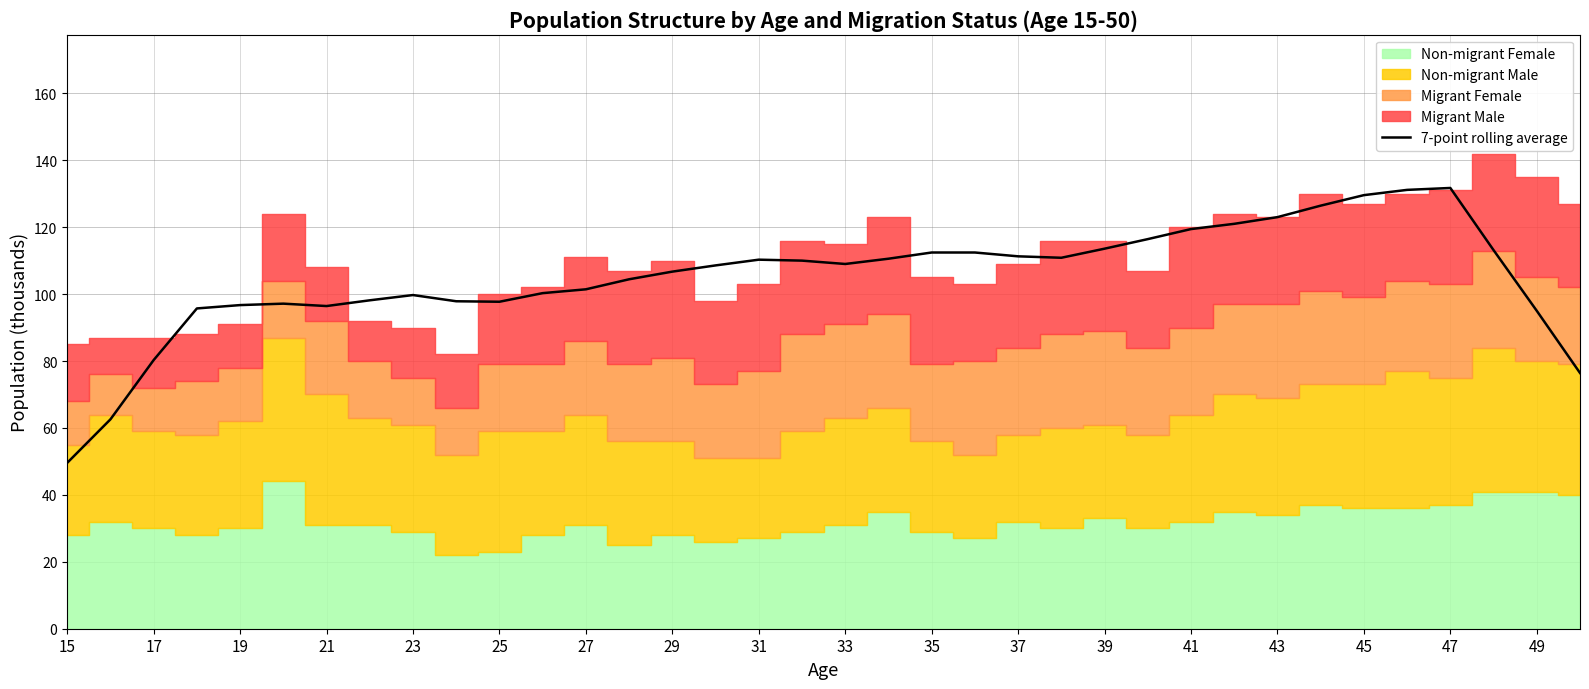

What is the smallest value displayed?

49.6